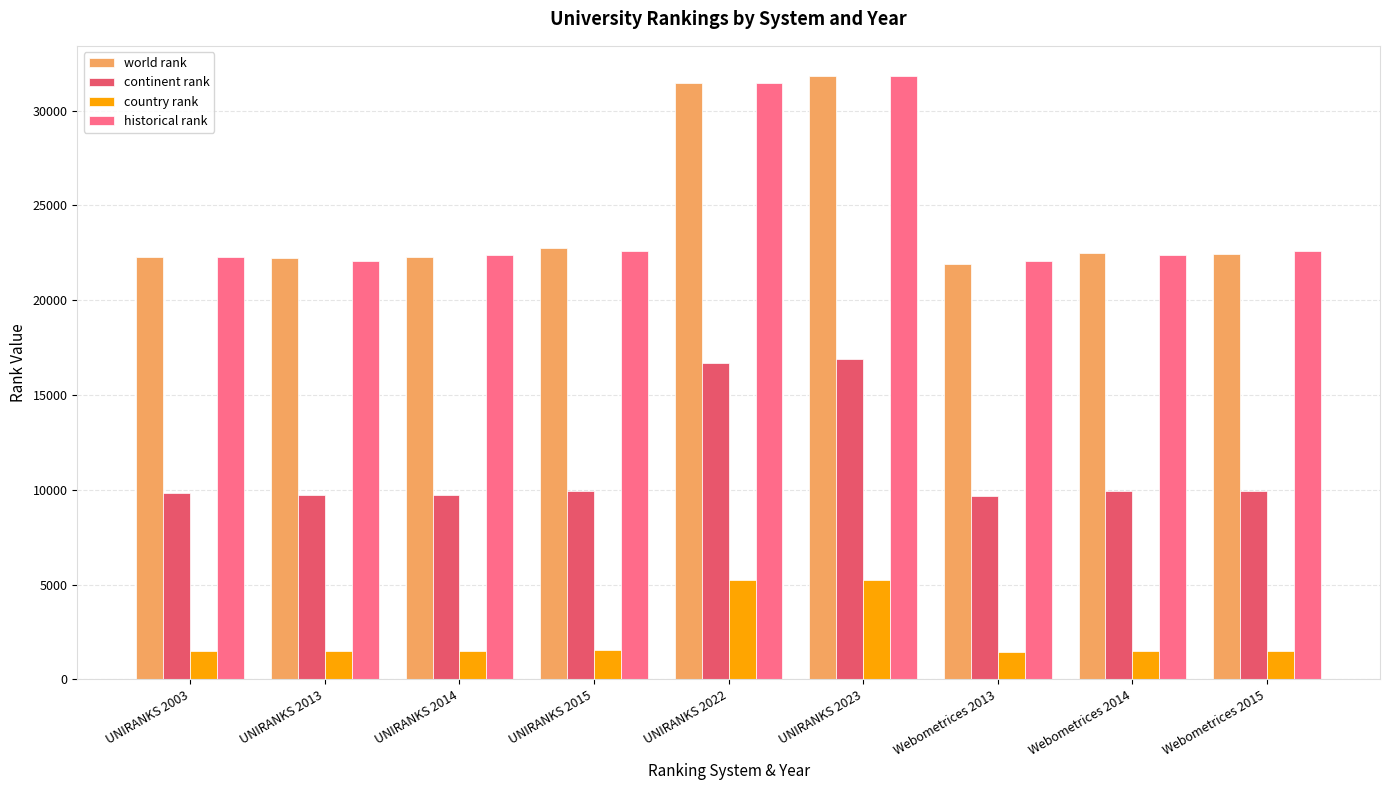

What is the greatest value displayed?

31832